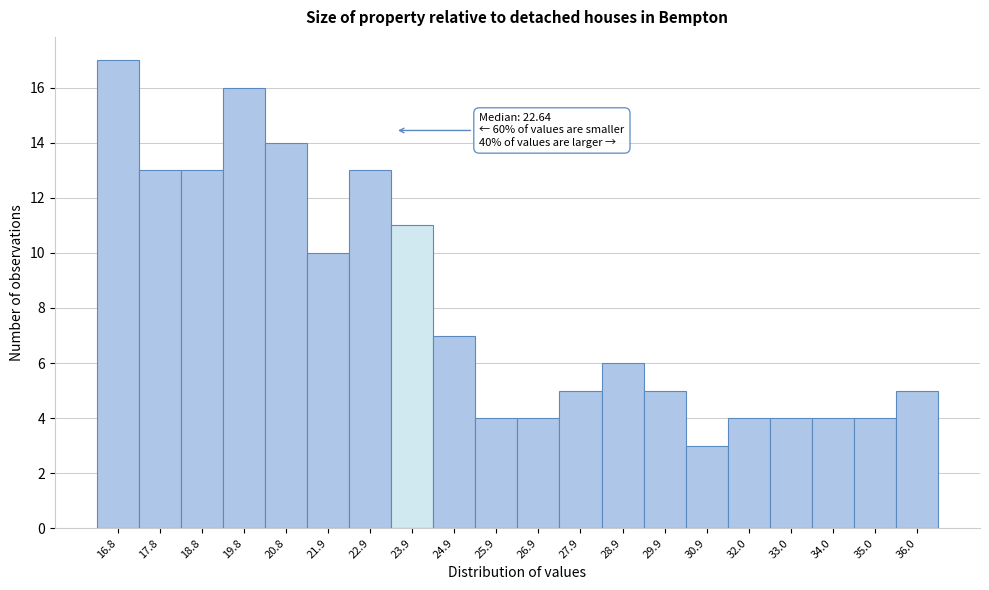

Reading left to right, what are all the values shown in this chart?

16.8=17	17.8=13	18.8=13	19.8=16	20.8=14	21.9=10	22.9=13	23.9=11	24.9=7	25.9=4	26.9=4	27.9=5	28.9=6	29.9=5	30.9=3	32.0=4	33.0=4	34.0=4	35.0=4	36.0=5